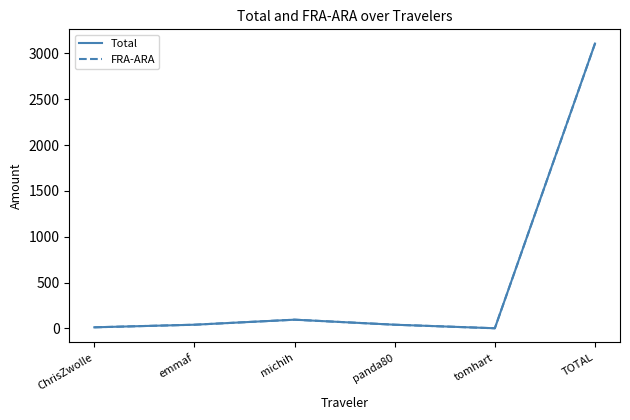

What is the total value across all series at TOTAL?

6213.6